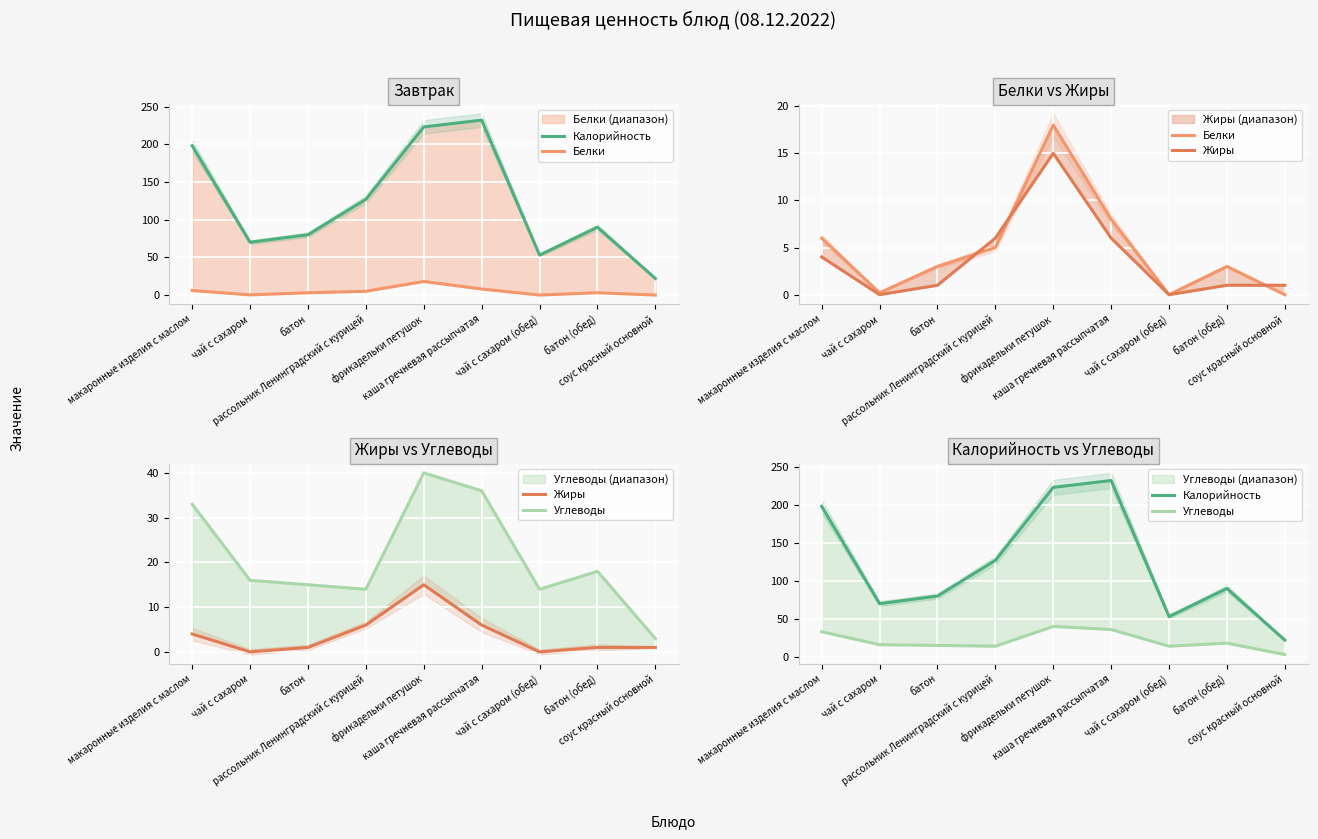

At how many categories does at least one series exceed 125?

4